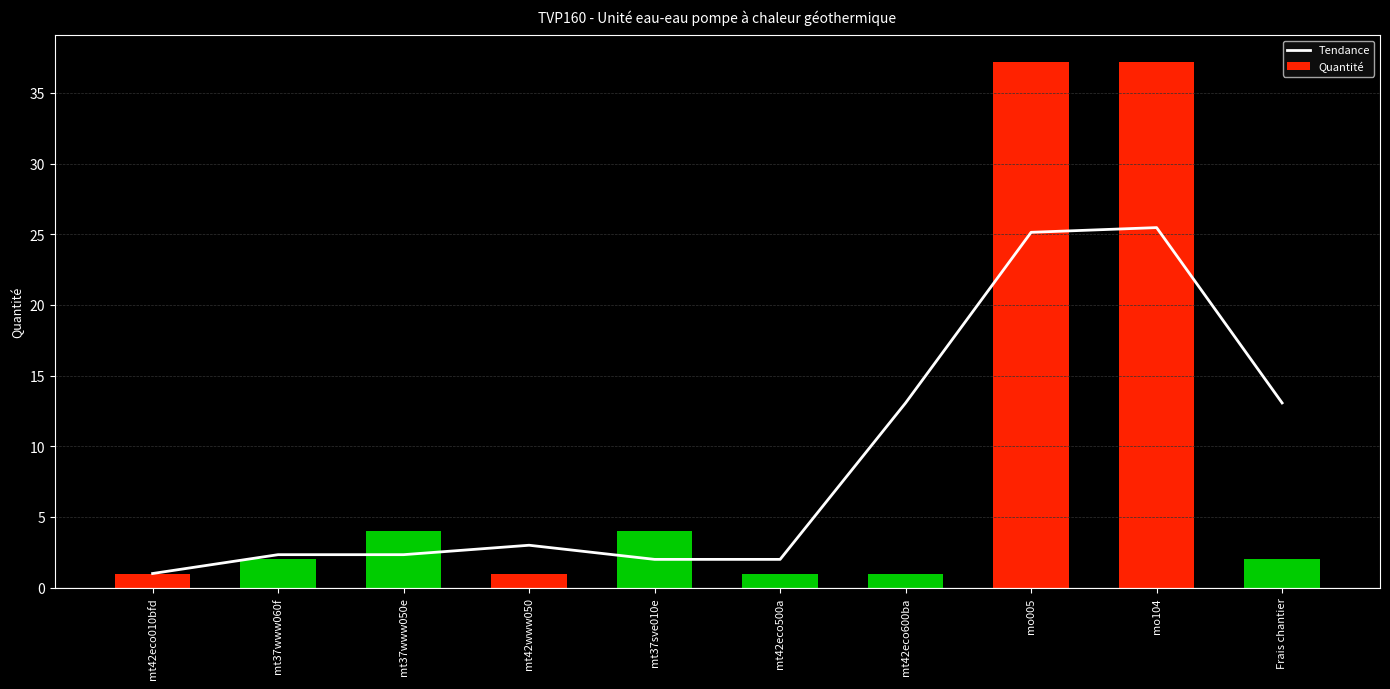

What is the value of the Quantité bar at the 8th from the left?

37.2